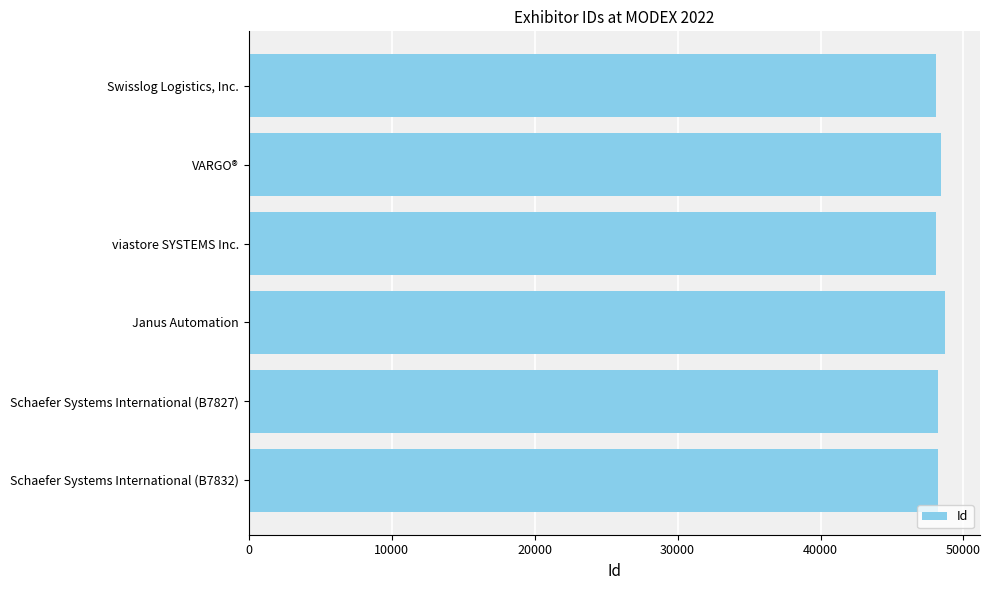

What is the label of the 1st bar from the top?

Swisslog Logistics, Inc.